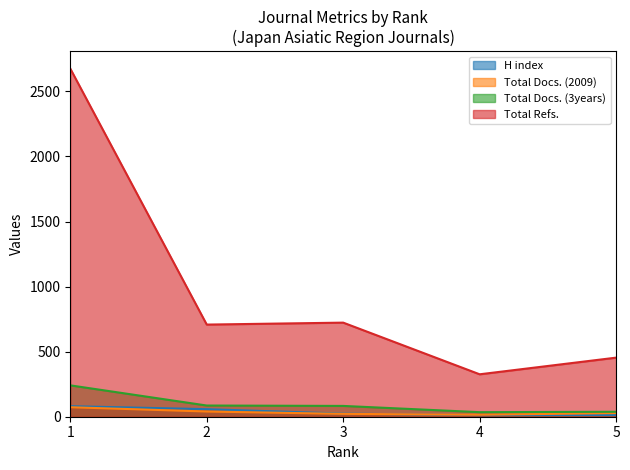

What is the sum of the Total Docs. (3years) values at 3 and 1?

324